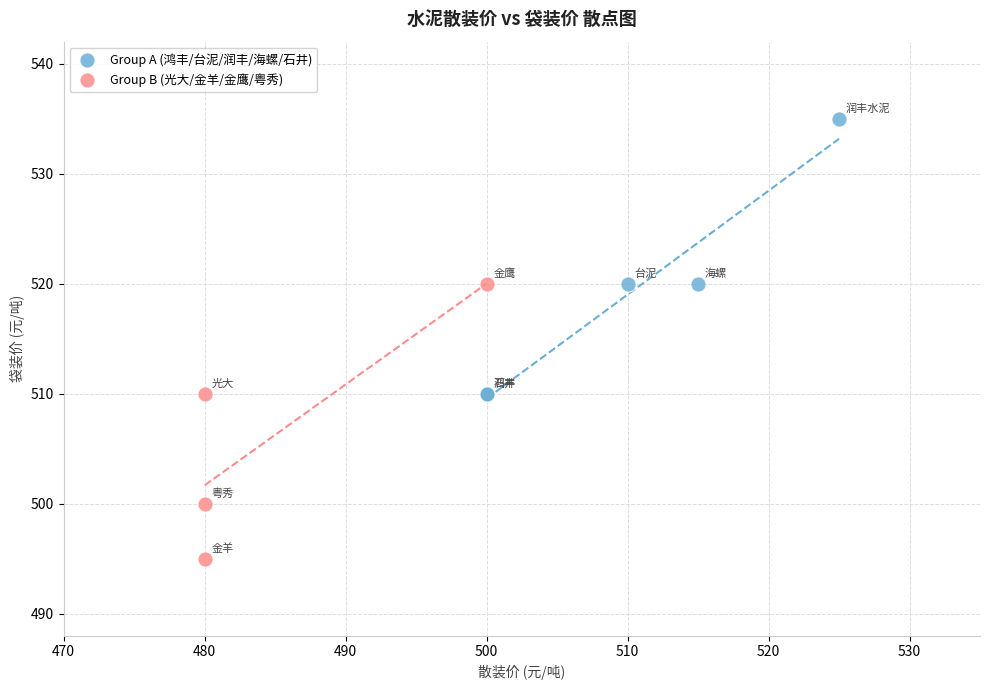

Which series reaches the maximum Y coordinate?

Group A (鸿丰/台泥/润丰/海螺/石井)